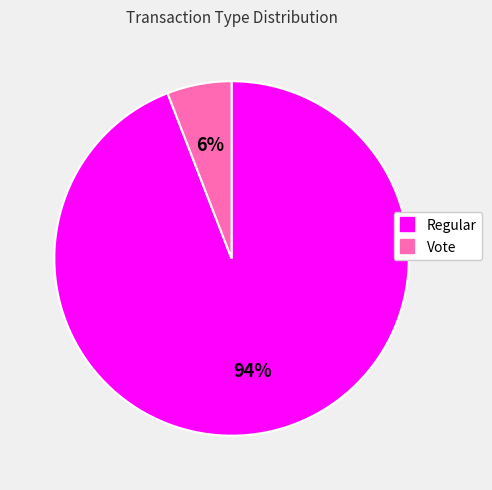

Which has a higher value, Regular or Vote?

Regular